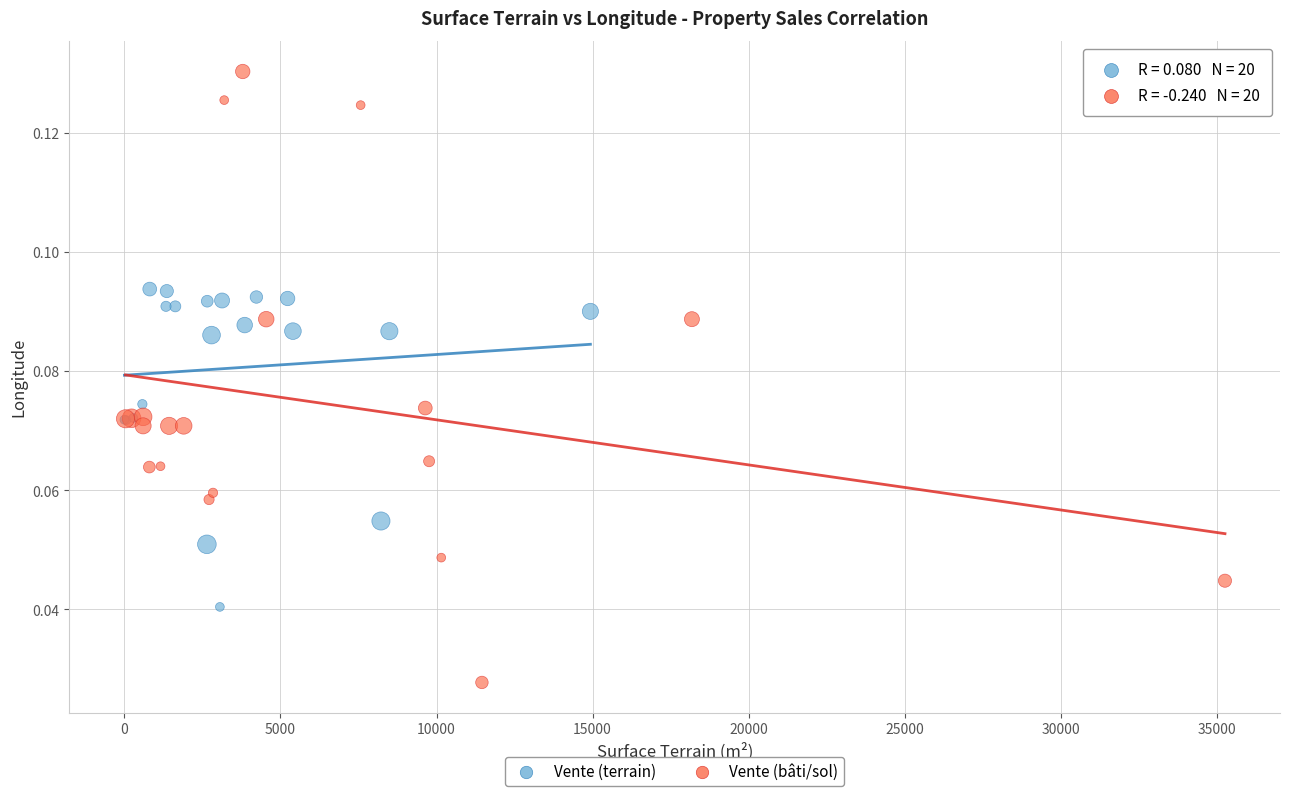

What are all the series names shown in the legend?

Vente (terrain), Vente (bâti/sol)